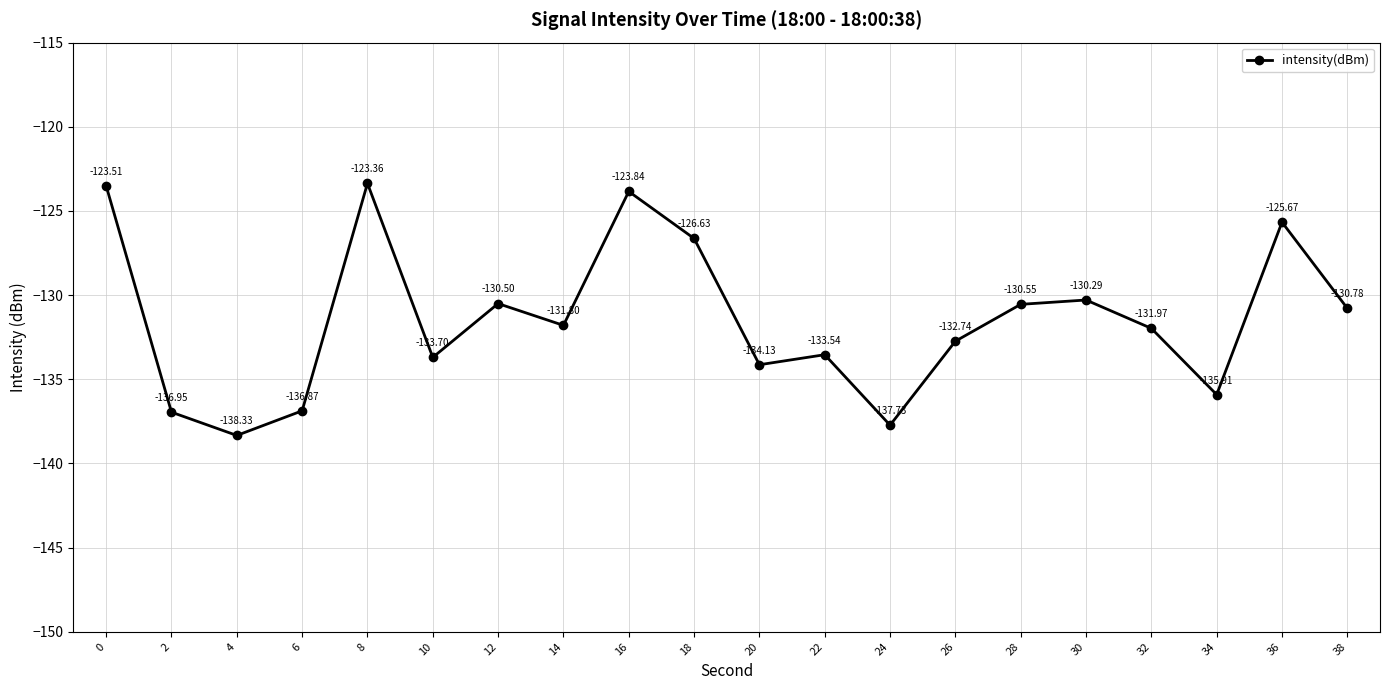

What is the change in value from 6 to 32?

+4.9